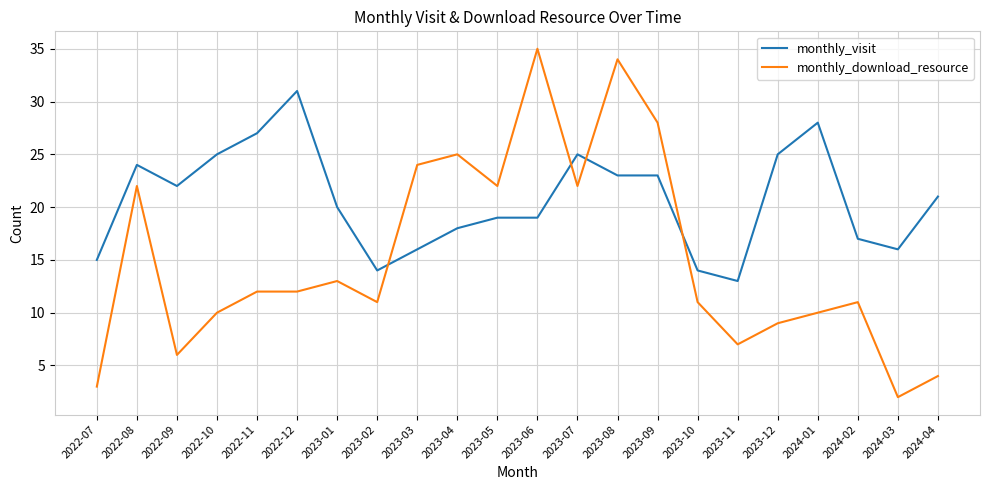

Rank the series at 2023-07 from highest to lowest value.

monthly_visit, monthly_download_resource